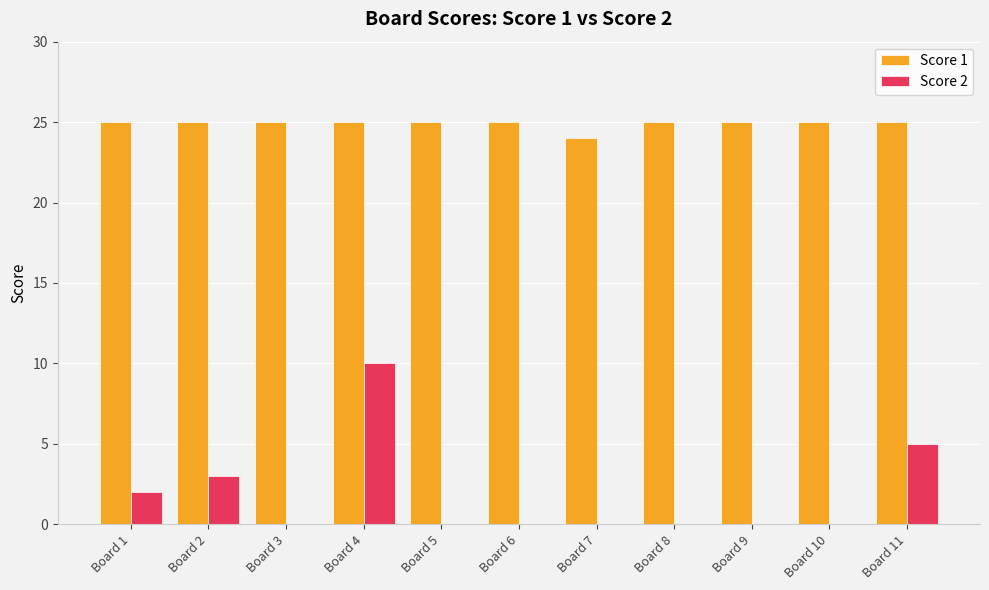

What is the sum of all Score 1 values?

274